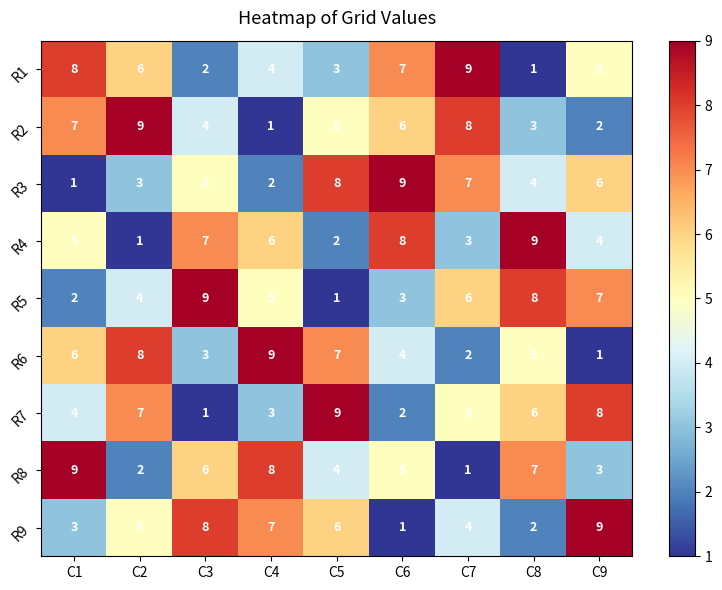

Where does the R6 series first go above 5?

C1